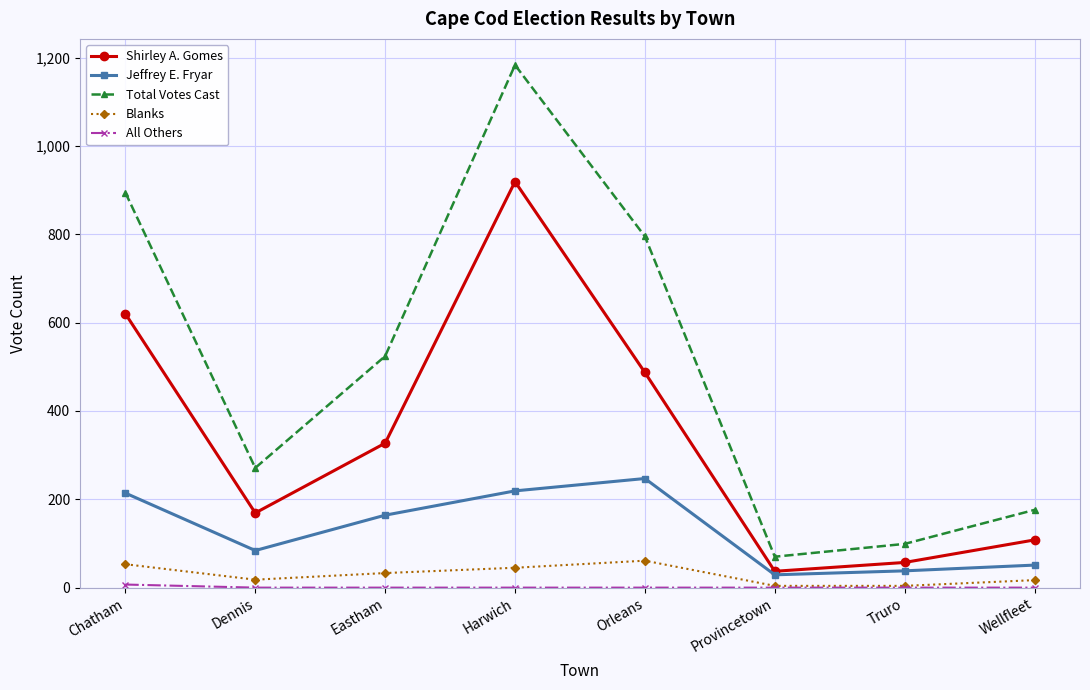

Which series has the widest spread of values?

Total Votes Cast